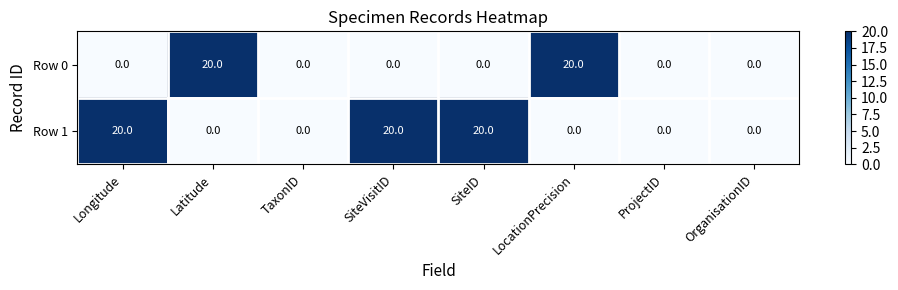

What is the average value of the Row 0 series?

5